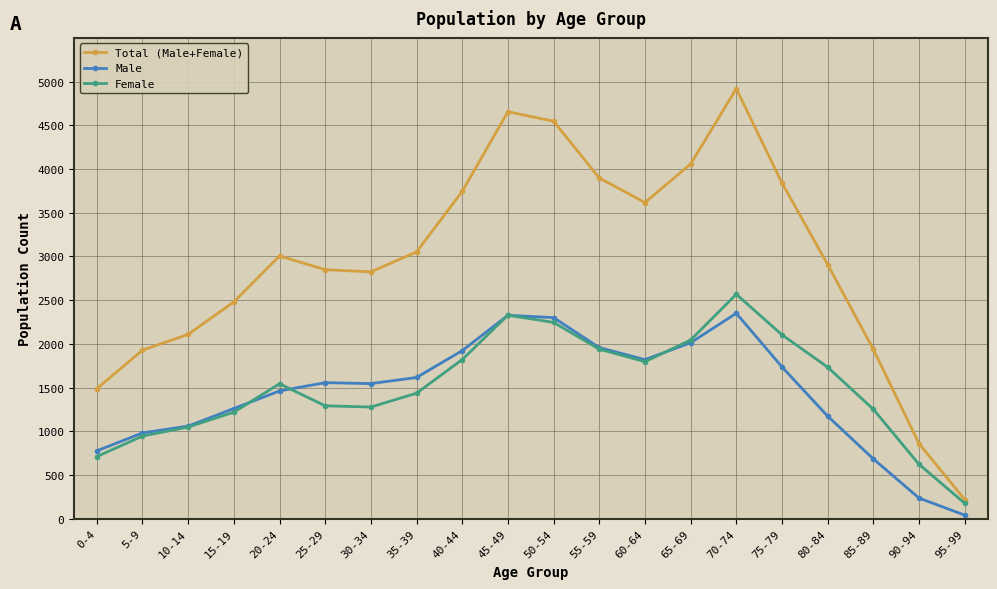

Which category has the lowest value across all series?

95-99